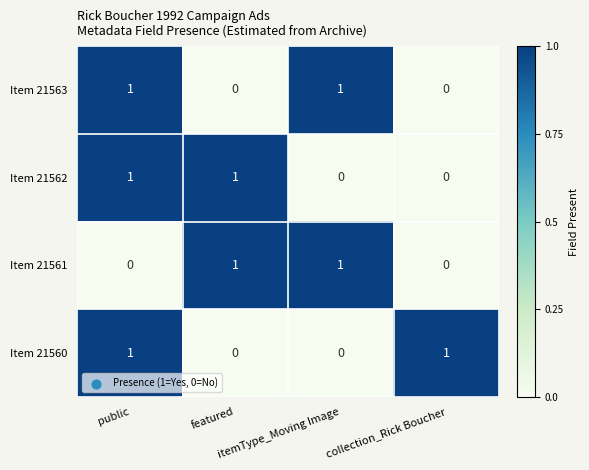

How many Item 21562 values are between 0 and 1?

4